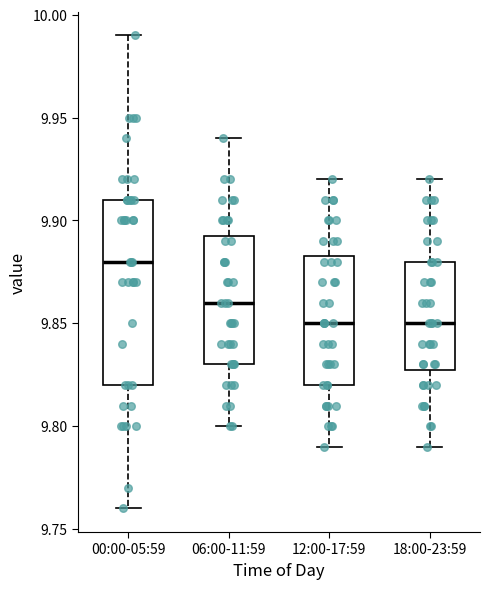

Where does the upper whisker of the box for 18:00-23:59 end on the y-axis? The values are not printed on the chart, so give them approximately, as read against the axis.

9.920